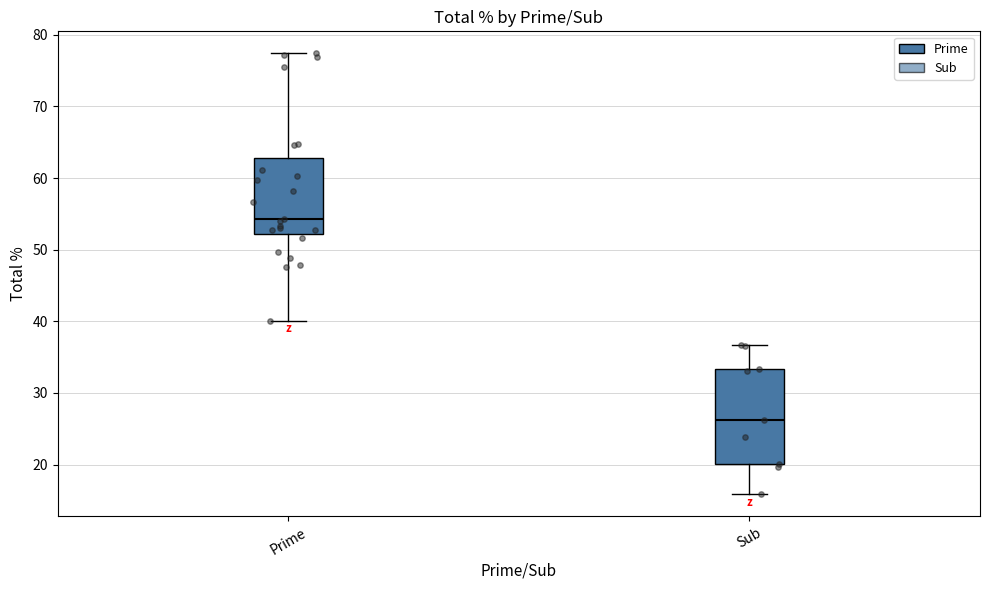

Reading left to right, read every box against the y-axis: the position of its median line, the range the box covers, and the ends of its whiskers. The values are not printed on the chart, so give them approximately, as read against the axis.

Prime: median 54, box 52 to 63, whiskers 40 to 77
Sub: median 26, box 20 to 33, whiskers 16 to 37